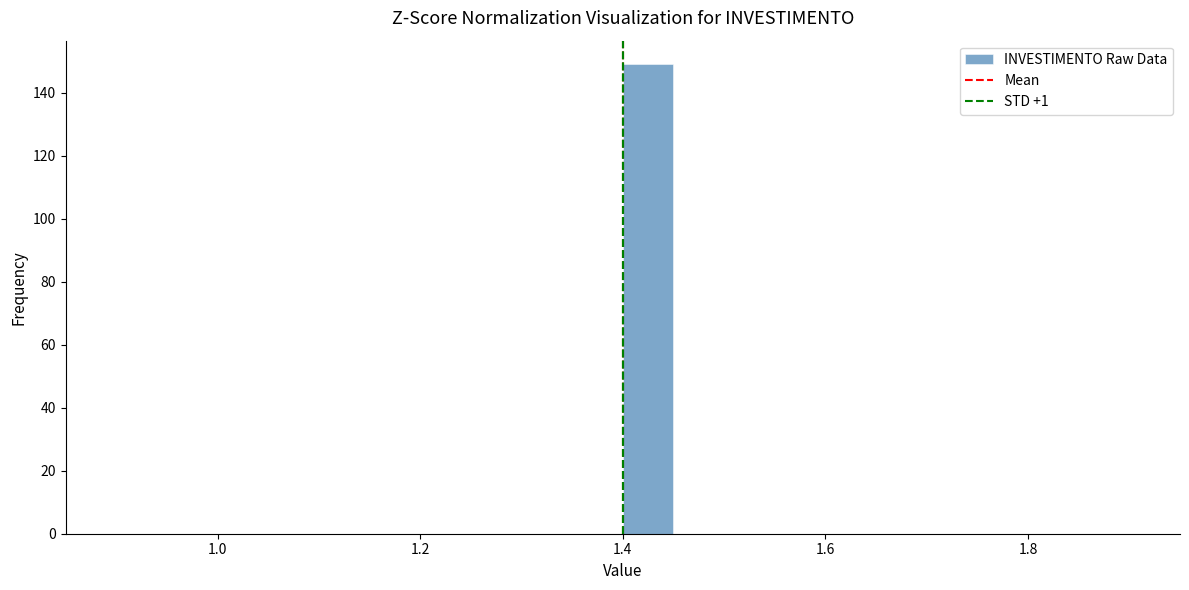

Around what value on the x-axis is the tallest bar? Give the approximate position of its centre, as read against the axis.

1.42